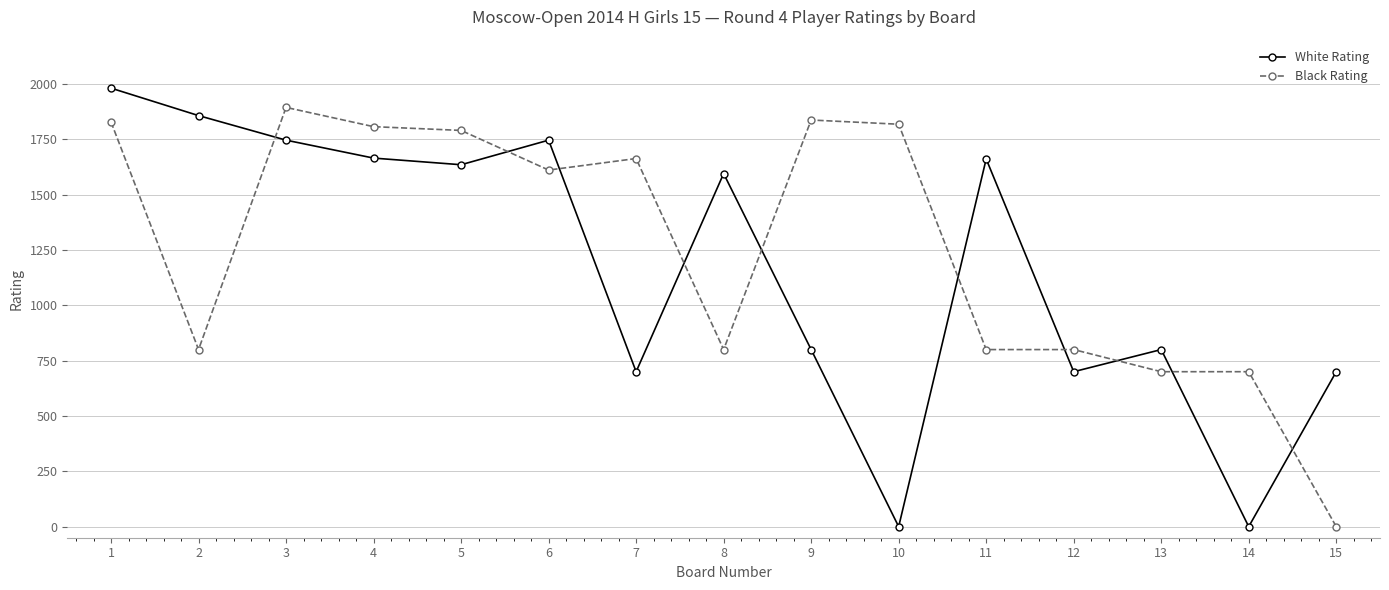

What is the greatest value displayed?

1981